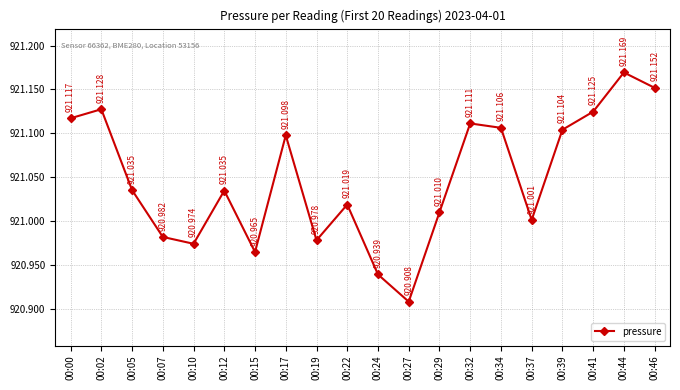

Reading left to right, extract all data points from this chart.

00:00=921.1	00:02=921.1	00:05=921.0	00:07=921.0	00:10=921.0	00:12=921.0	00:15=921.0	00:17=921.1	00:19=921.0	00:22=921.0	00:24=920.9	00:27=920.9	00:29=921.0	00:32=921.1	00:34=921.1	00:37=921.0	00:39=921.1	00:41=921.1	00:44=921.2	00:46=921.2